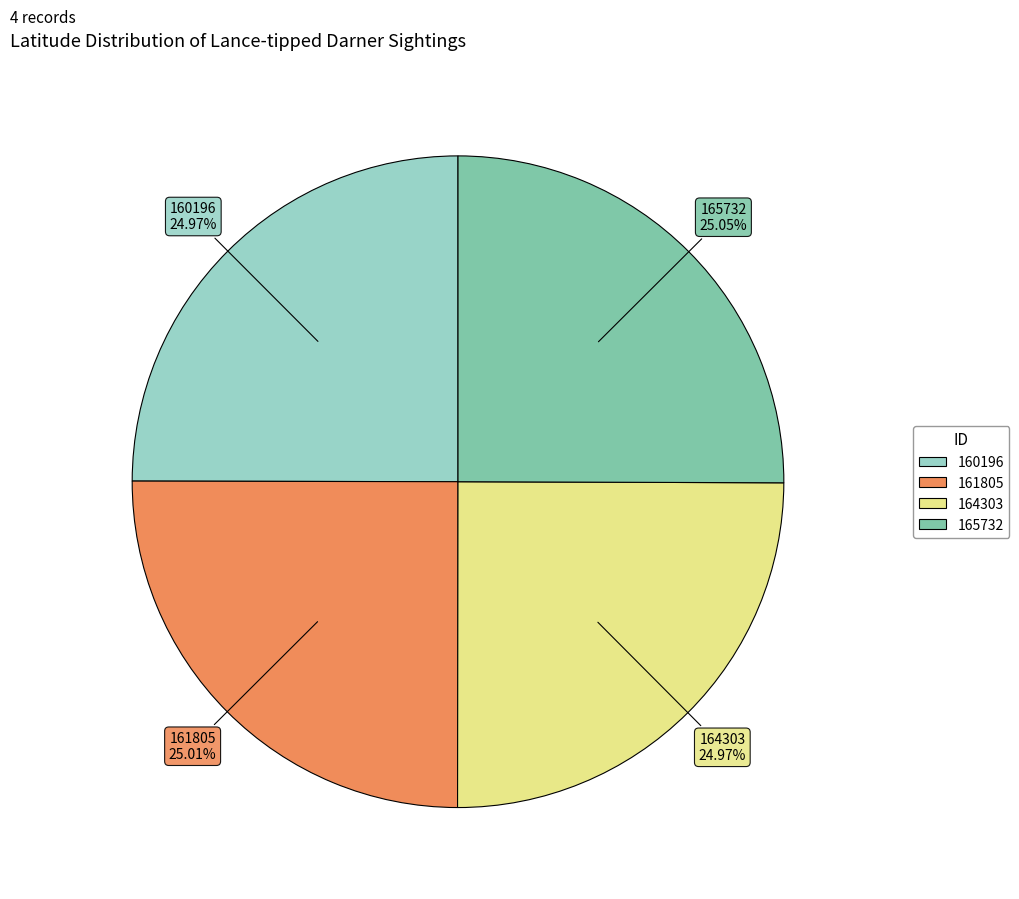

Count the number of slices in the pie.

4